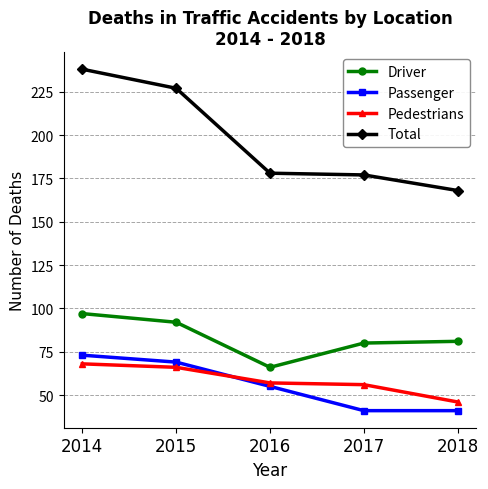

True or false: Driver and Pedestrians cross at least once.

False